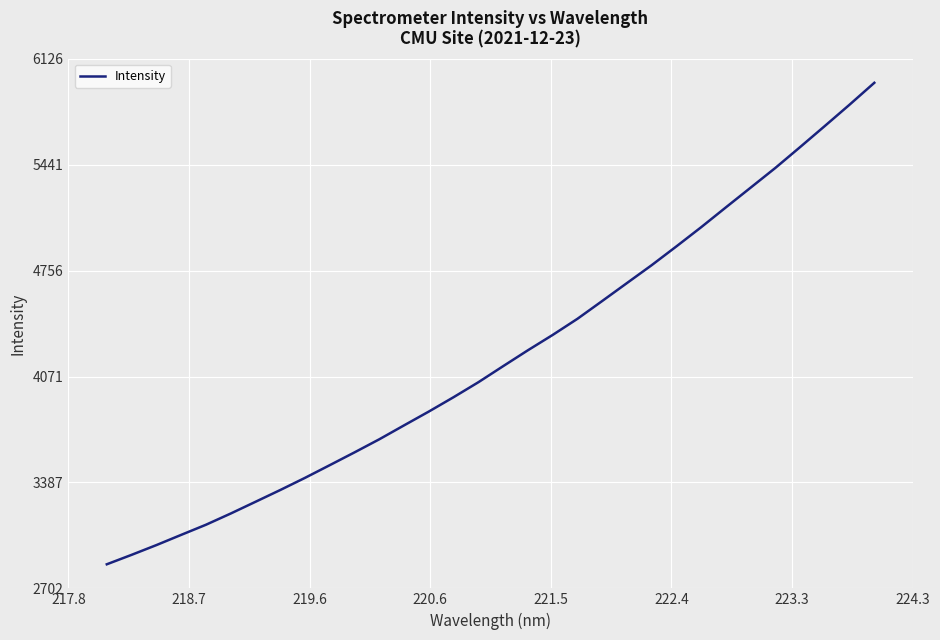

What is the maximum value shown in the chart?

5970.4